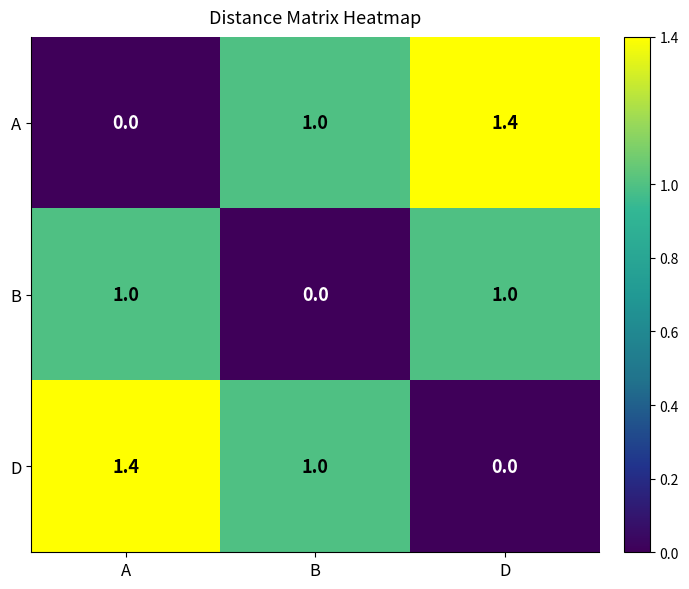

What is the maximum value for B?

1.0